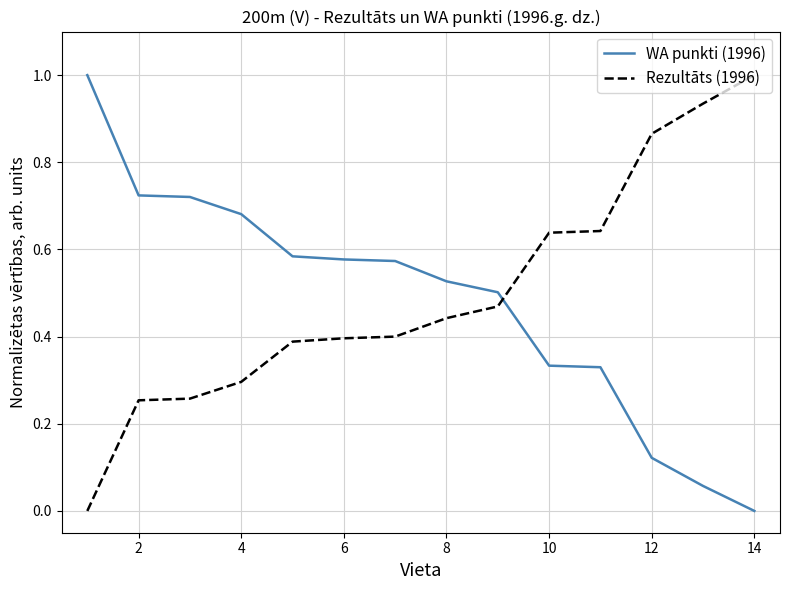

True or false: WA punkti (1996) and Rezultāts (1996) cross at least once.

True